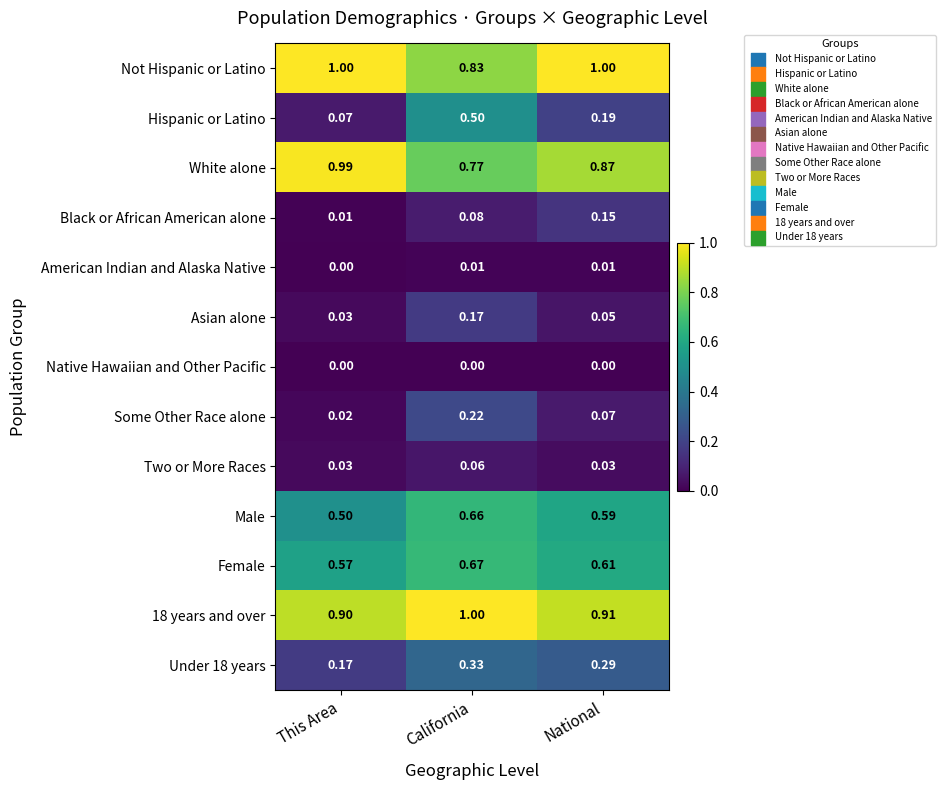

At which label is Not Hispanic or Latino closest to 0?

California